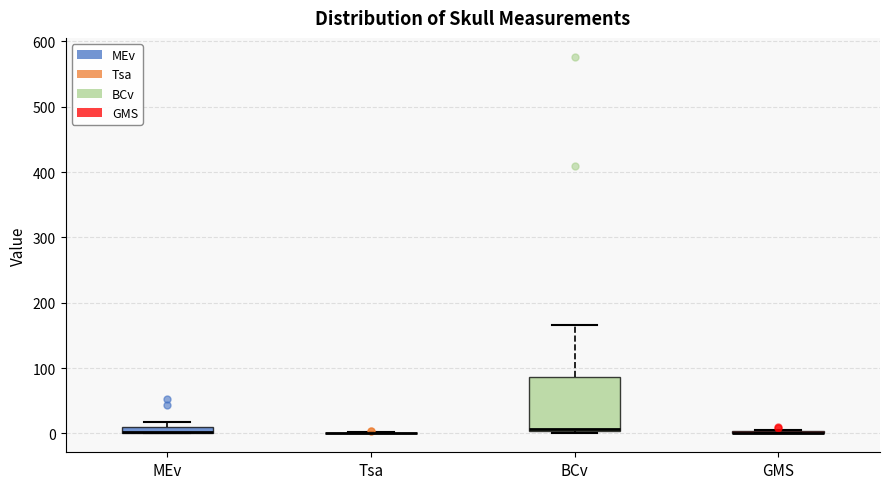

Which box is the tallest, from its lower edge to its upper edge?

BCv